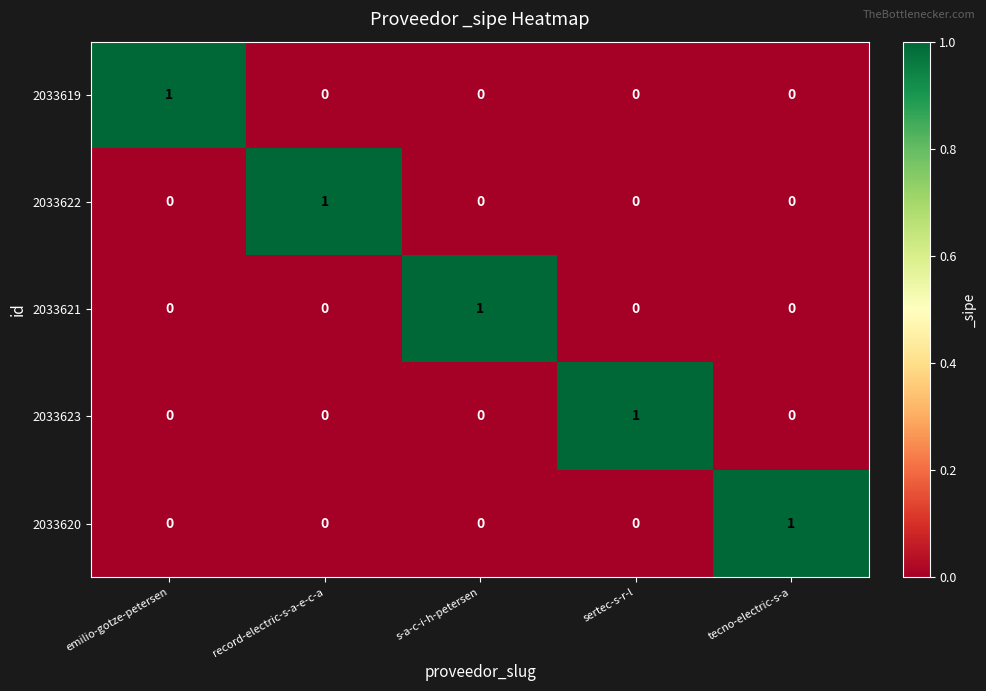

Count the 2033622 values in the range 0 to 1.

5